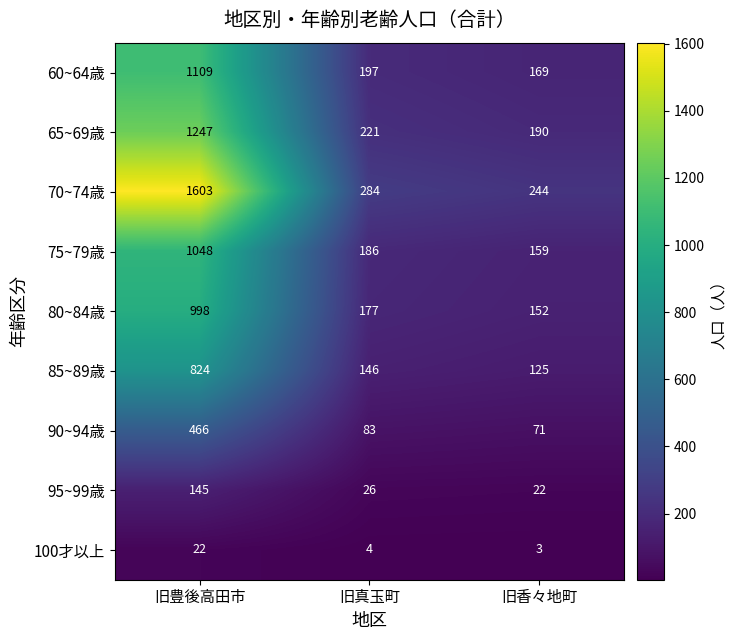

True or false: 65~69歳 has a value of 1247 at 旧豊後高田市.

True